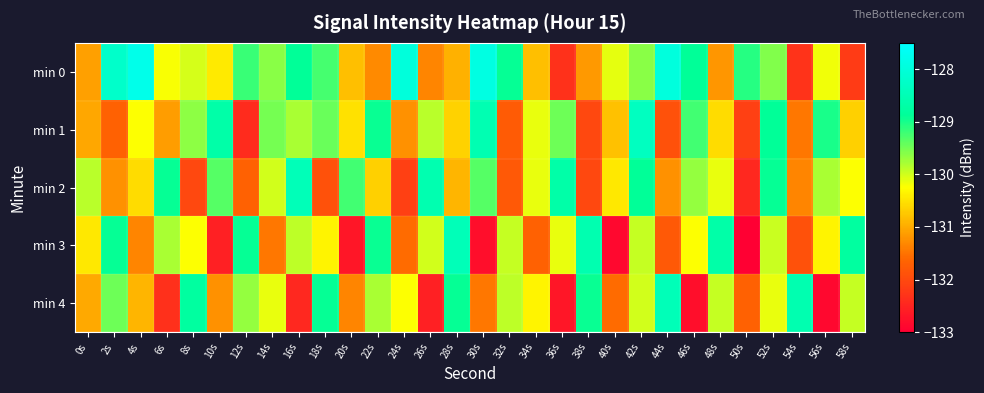

Which has a higher value, 42s or 22s?

42s